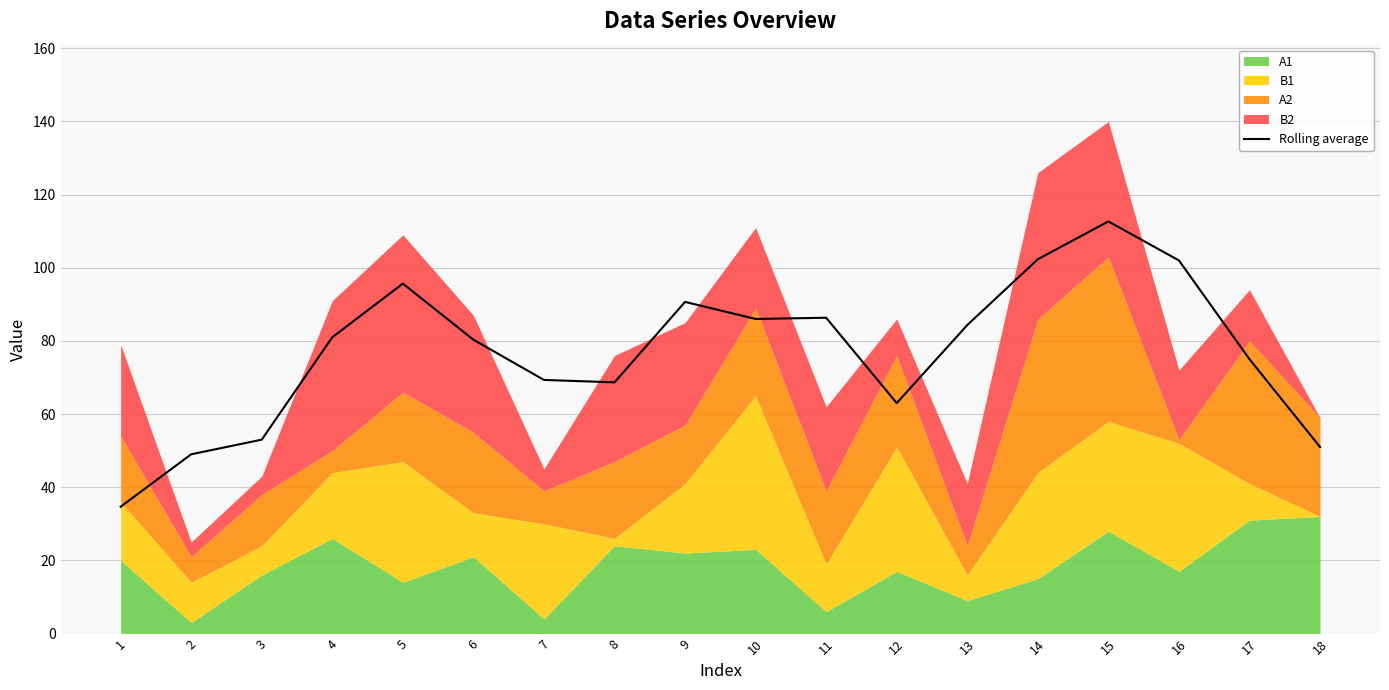

List the labels in order of value, smallest first.

1, 2, 18, 3, 12, 8, 7, 17, 6, 4, 13, 10, 11, 9, 5, 16, 14, 15